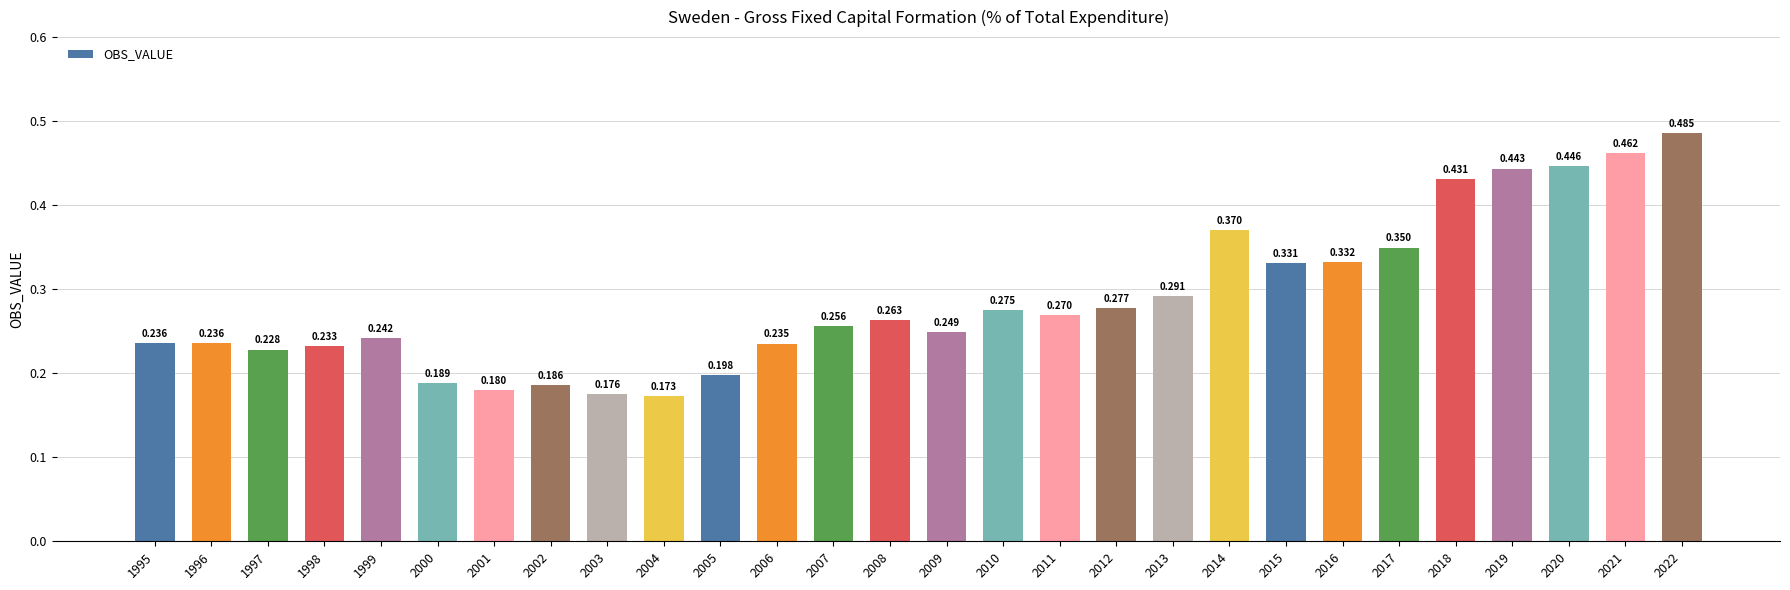

How many values are between 0 and 1?

28